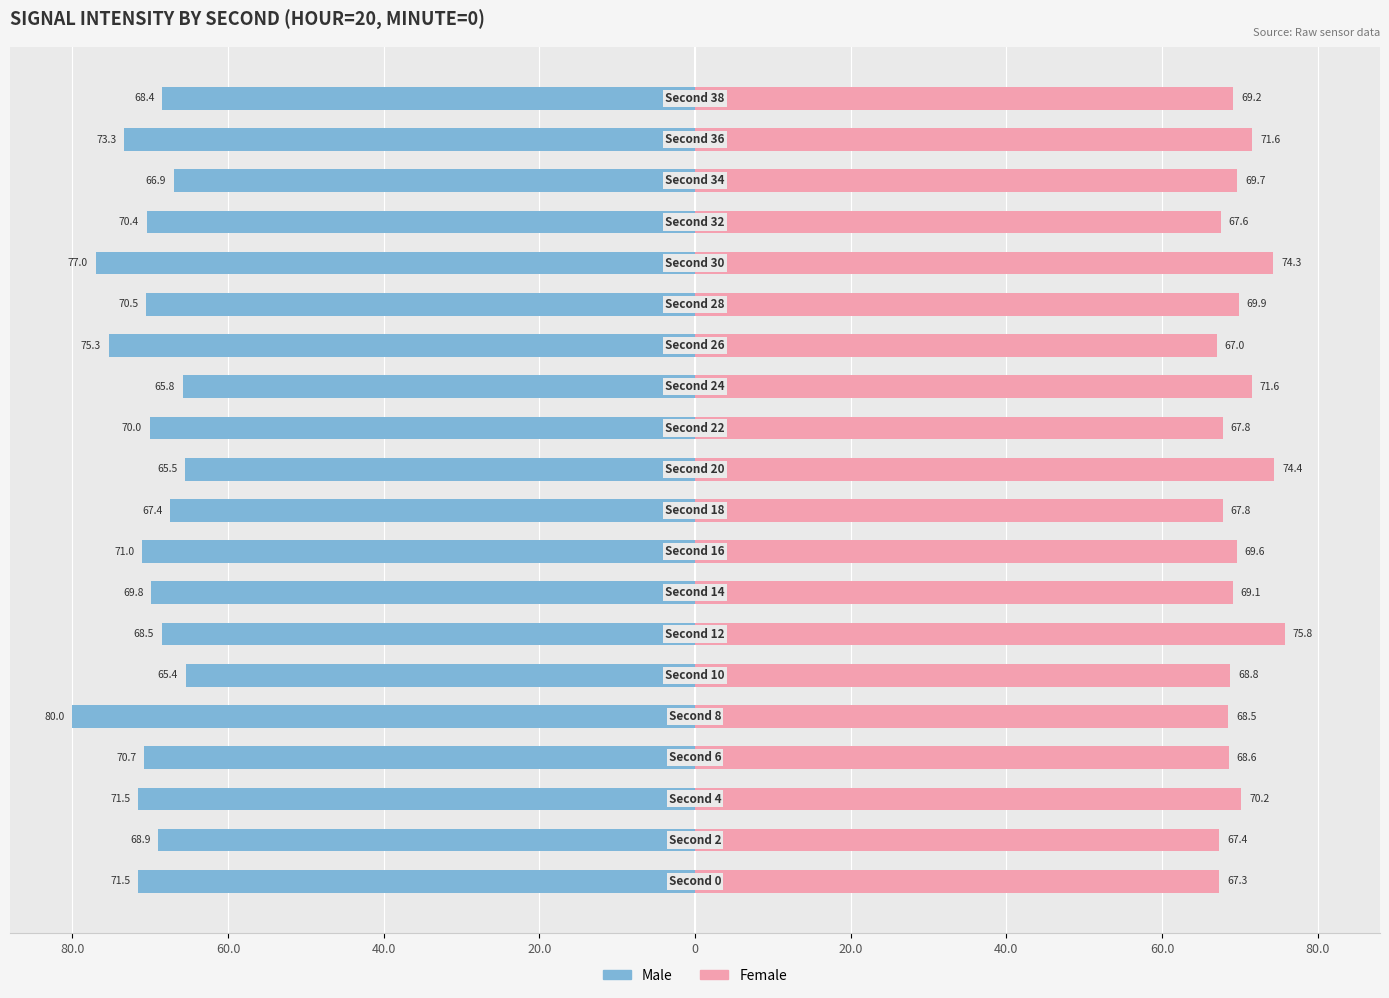

What is the sum of all Male values?

-1408.1